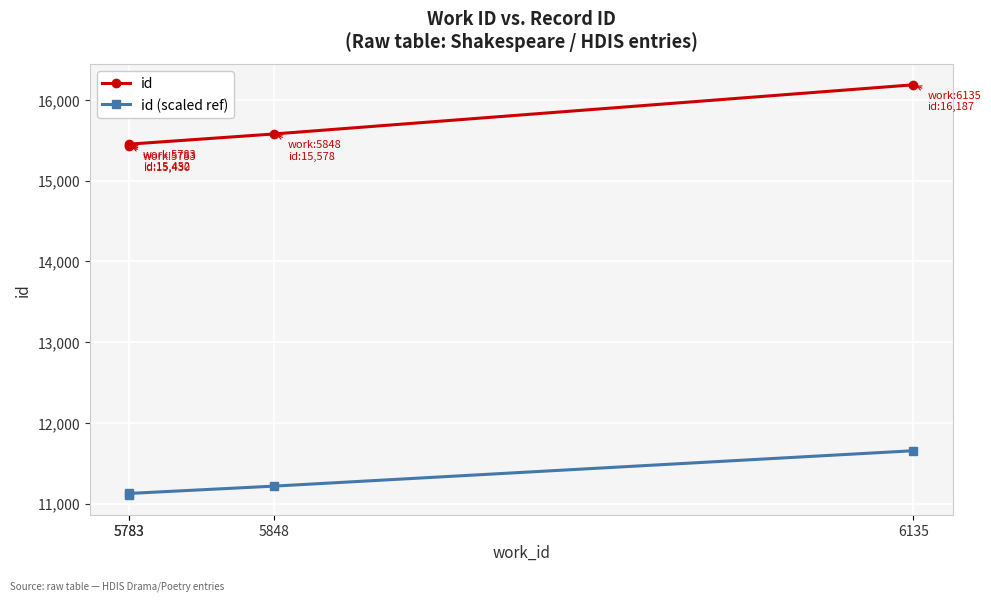

Reading left to right, list all the values displayed in this chart.

id: 15430.0	15452.0	15578.0	16187.0
id (scaled ref): 11109.6	11125.4	11216.2	11654.6